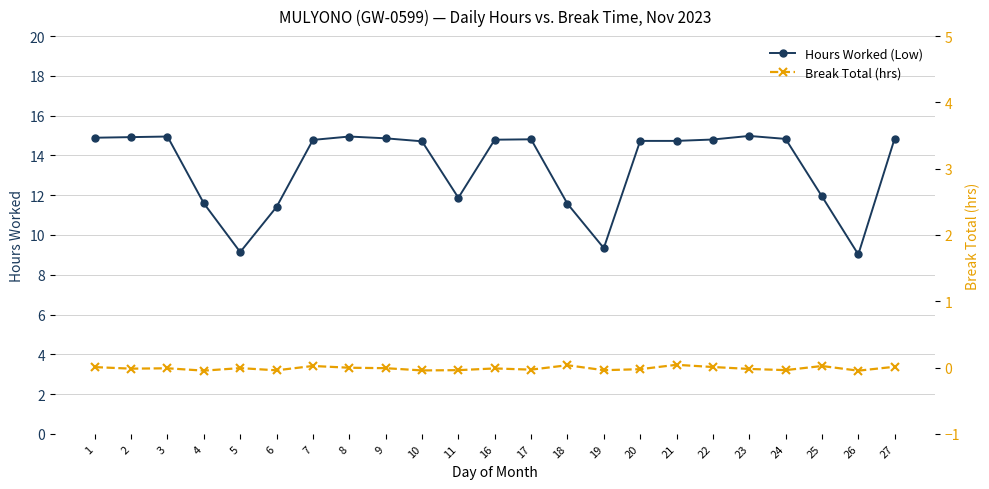

How many positive values does the Break Total (hrs) series have?

7